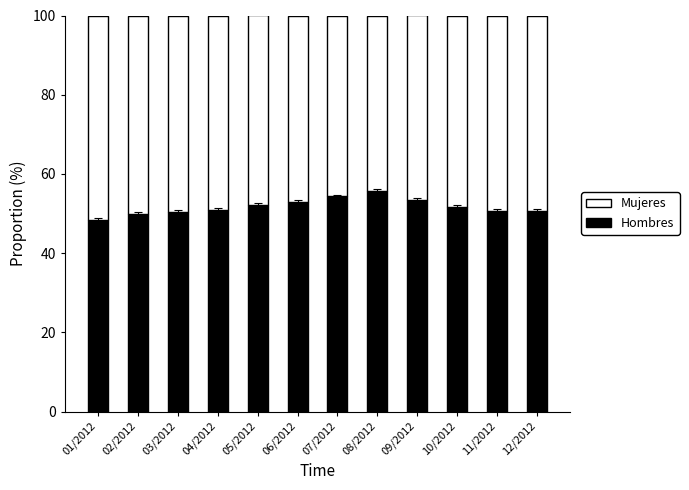

Count the number of data series in this chart.

2